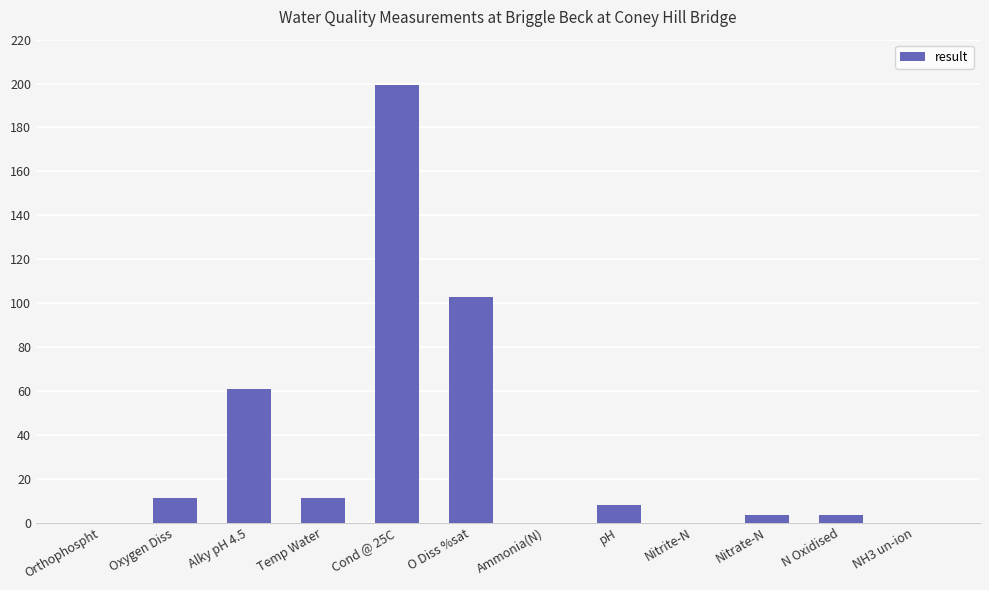

What is the change in value from Temp Water to Cond @ 25C?

+188.2